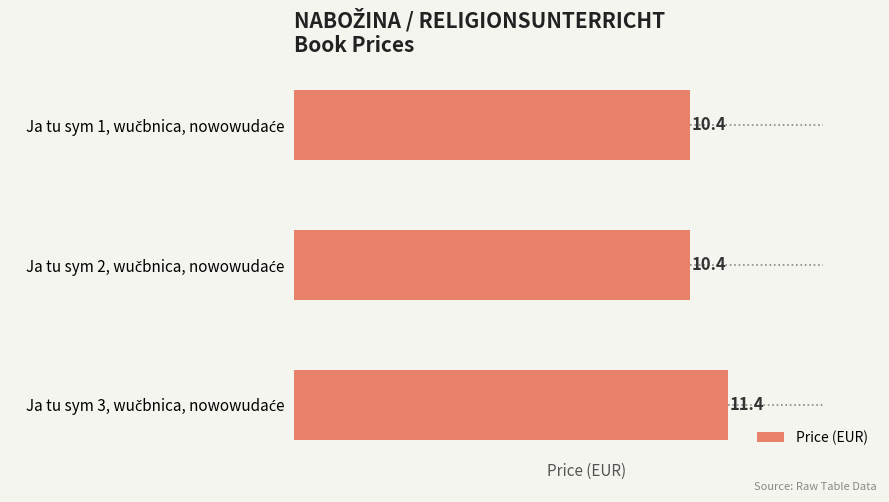

Count the number of data series in this chart.

1